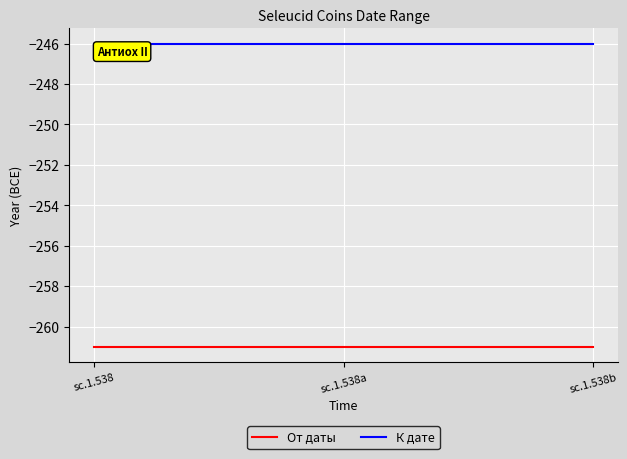

What is the difference between the highest and lowest values at sc.1.538?

15